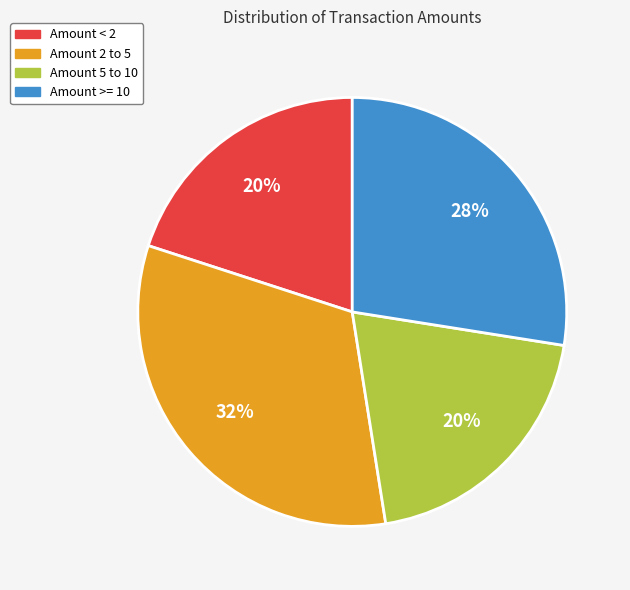

Between Amount >= 10 and Amount < 2, which is larger?

Amount >= 10